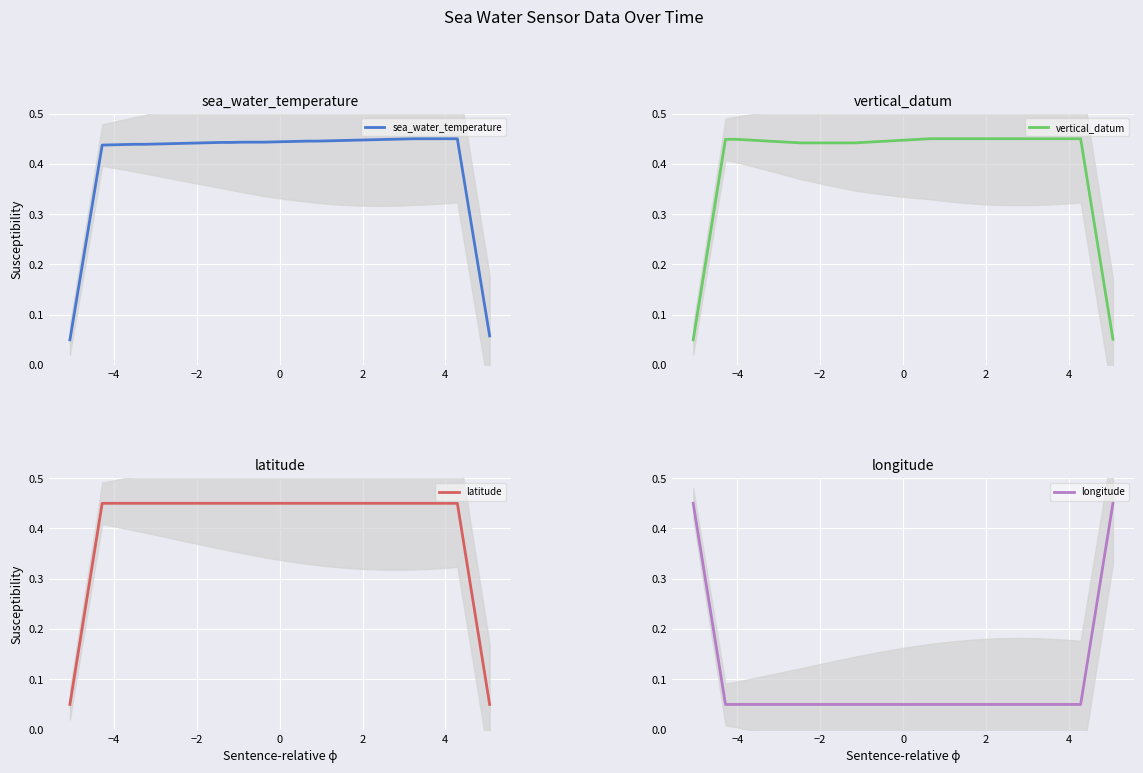

Which series has the largest range (max minus min)?

sea_water_temperature